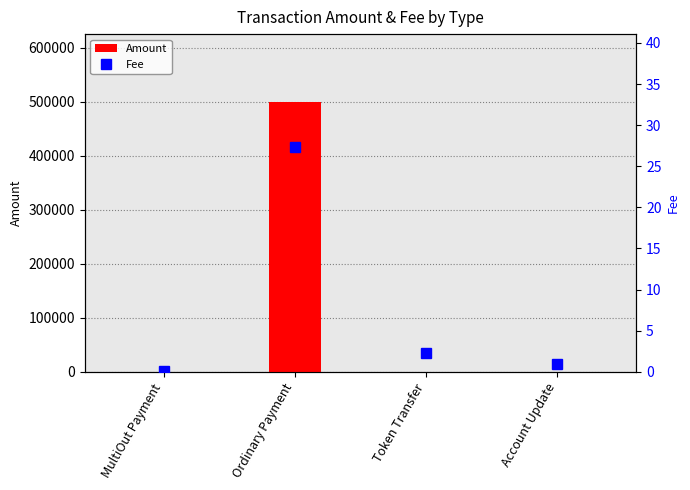

Reading left to right, transcribe all the data shown in this chart.

Amount: MultiOut Payment=0.0	Ordinary Payment=500000.0	Token Transfer=0.0	Account Update=0.0
Fee: MultiOut Payment=0.1	Ordinary Payment=27.4	Token Transfer=2.3	Account Update=1.0